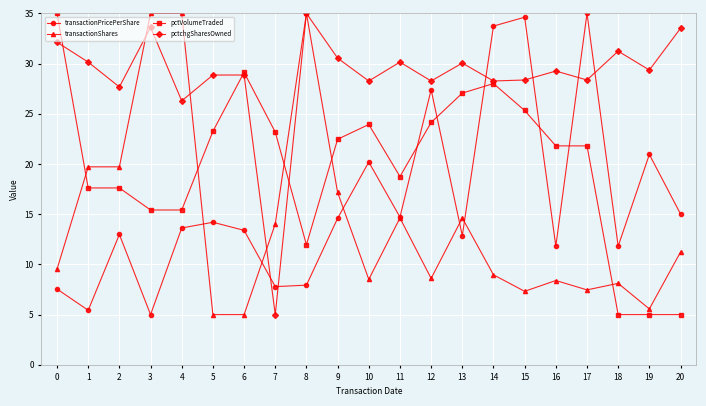

True or false: pctchgSharesOwned has more than 1 points higher than both neighbors.

True